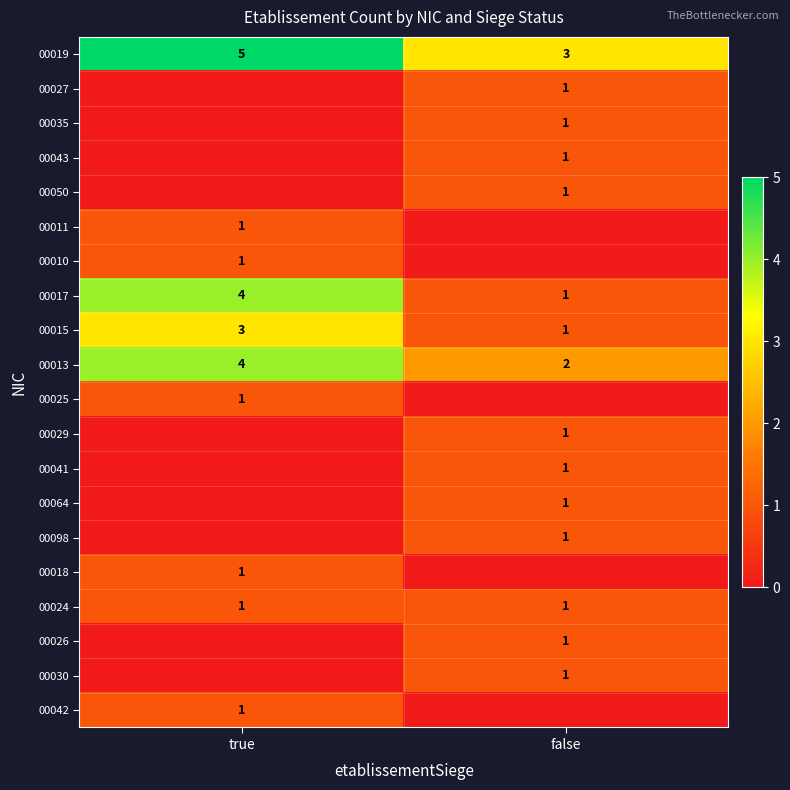

Which category has the highest value across all series?

true